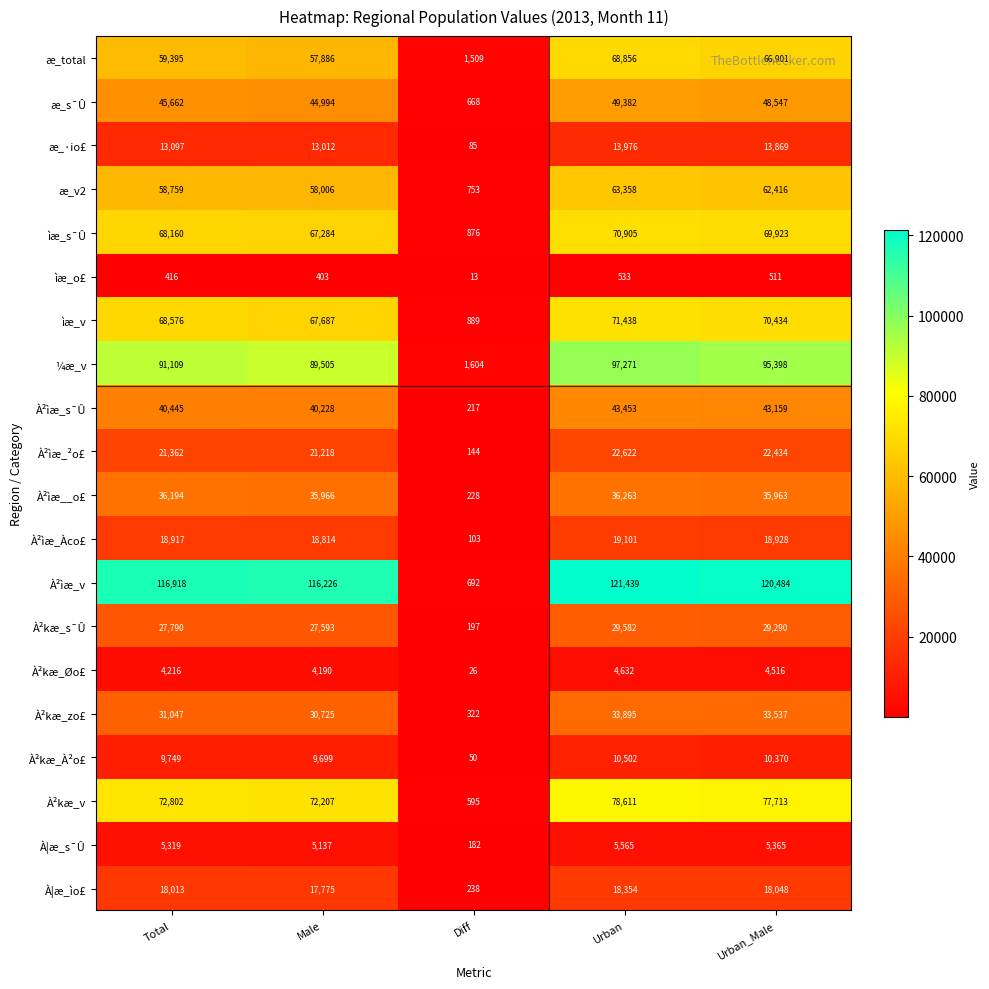

List the labels in order of æ_v2 value, smallest first.

Diff, Male, Total, Urban_Male, Urban